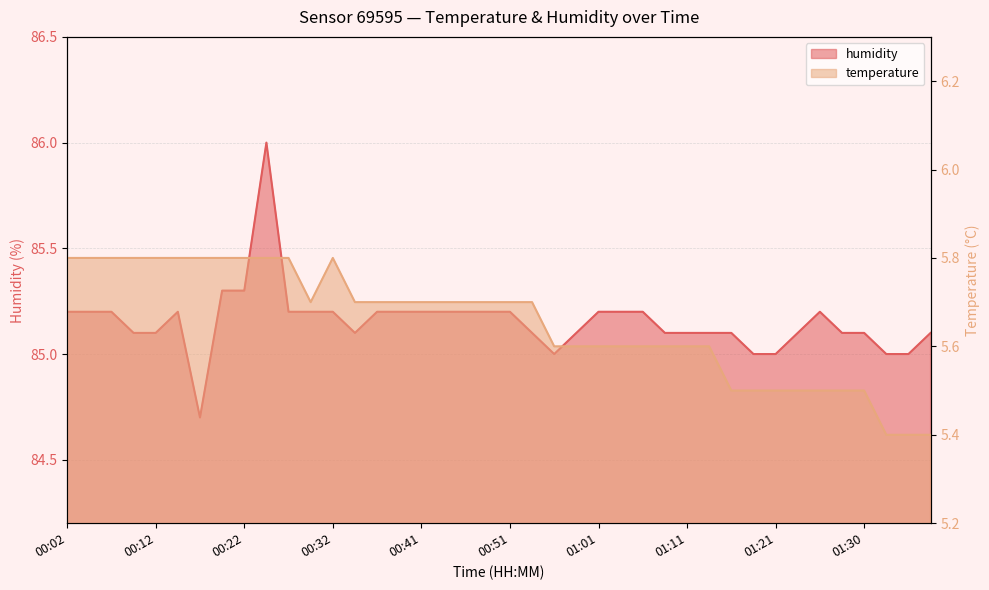

Rank the series by their average value, from highest to lowest.

humidity, temperature